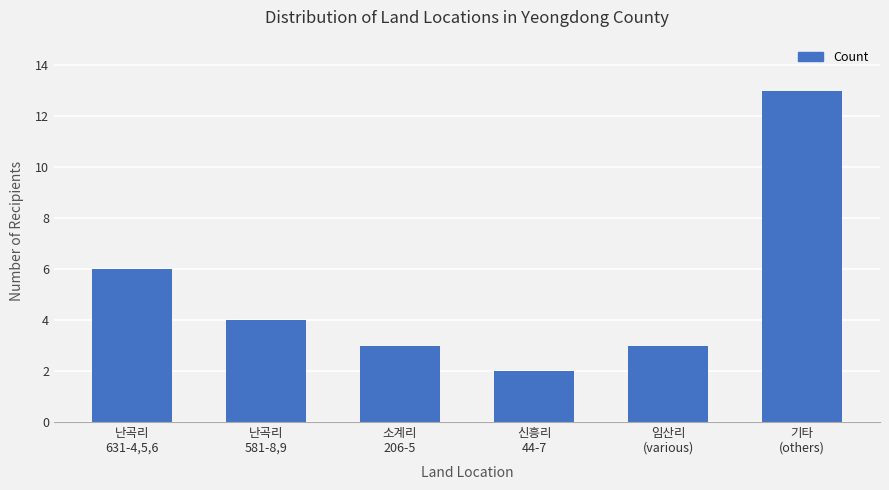

What is the average value?

5